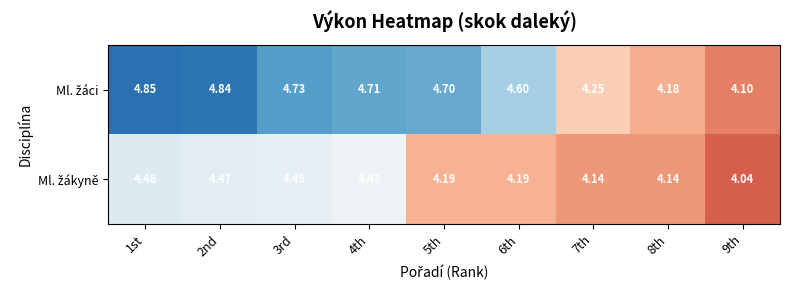

How many distinct data groups are displayed?

2